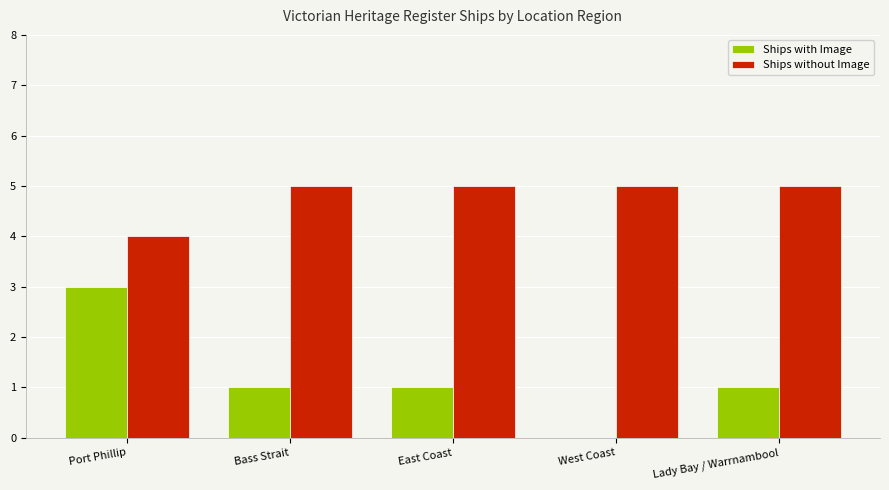

Reading left to right, list all the values displayed in this chart.

Ships with Image: 3	1	1	0	1
Ships without Image: 4	5	5	5	5